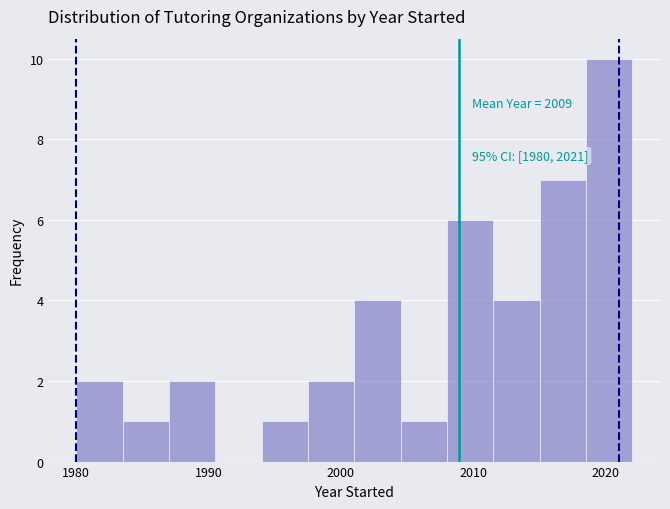

Around what value on the x-axis is the tallest bar? Give the approximate position of its centre, as read against the axis.

2020